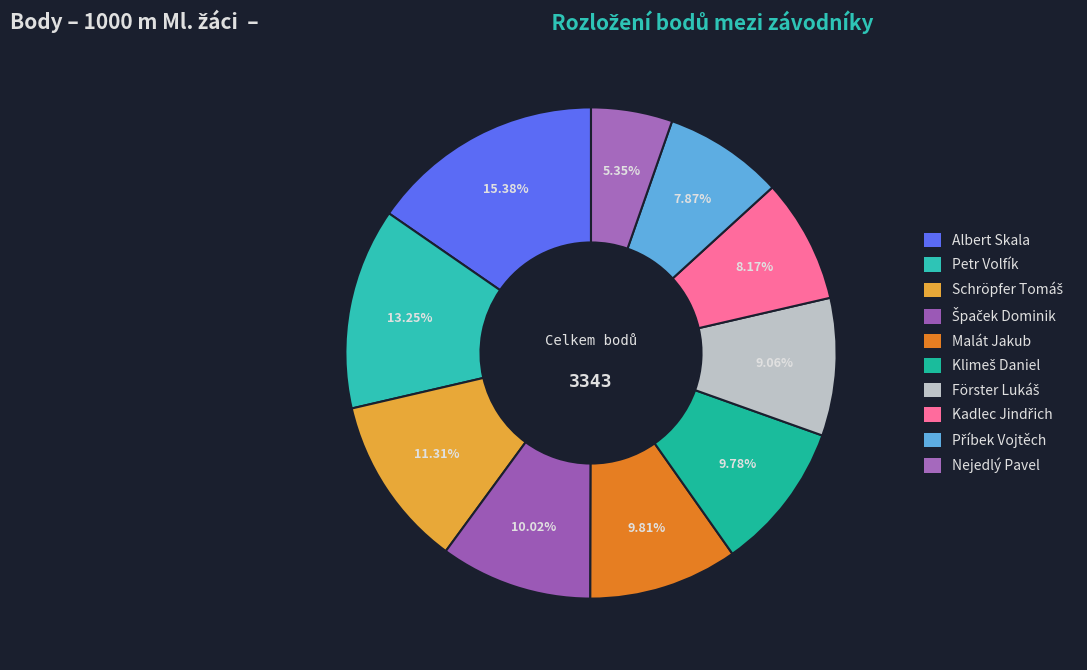

How many segments does this pie chart have?

10